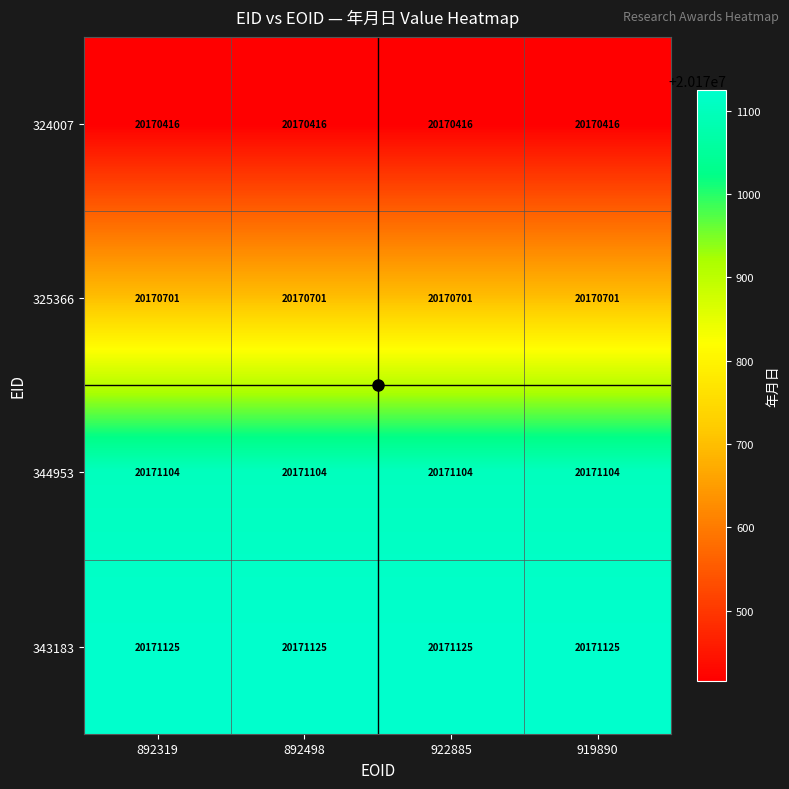

The 325366 series shows 13163686 at 892319. True or false?

False